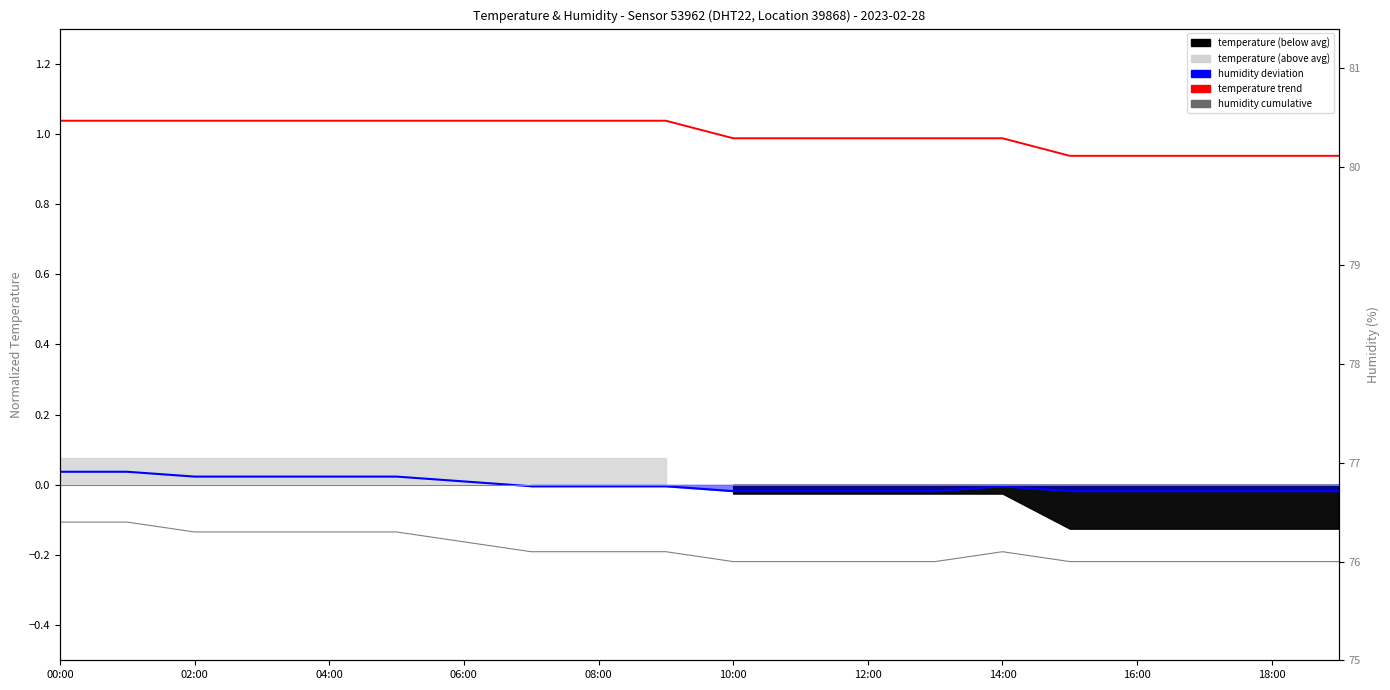

True or false: temp trend has more than 1 interior local peaks.

False